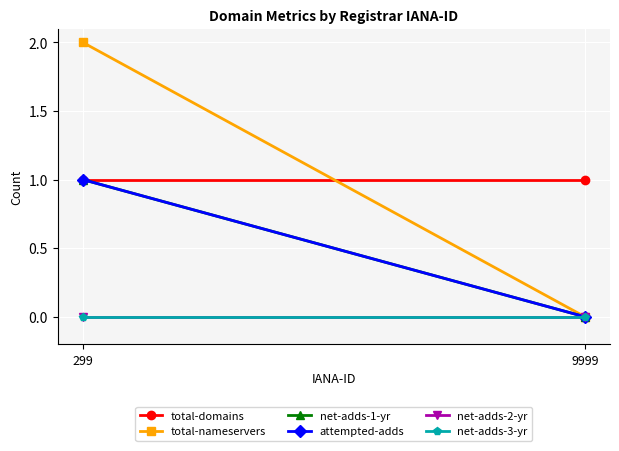

Is this an area chart (filled region under the line)?

No